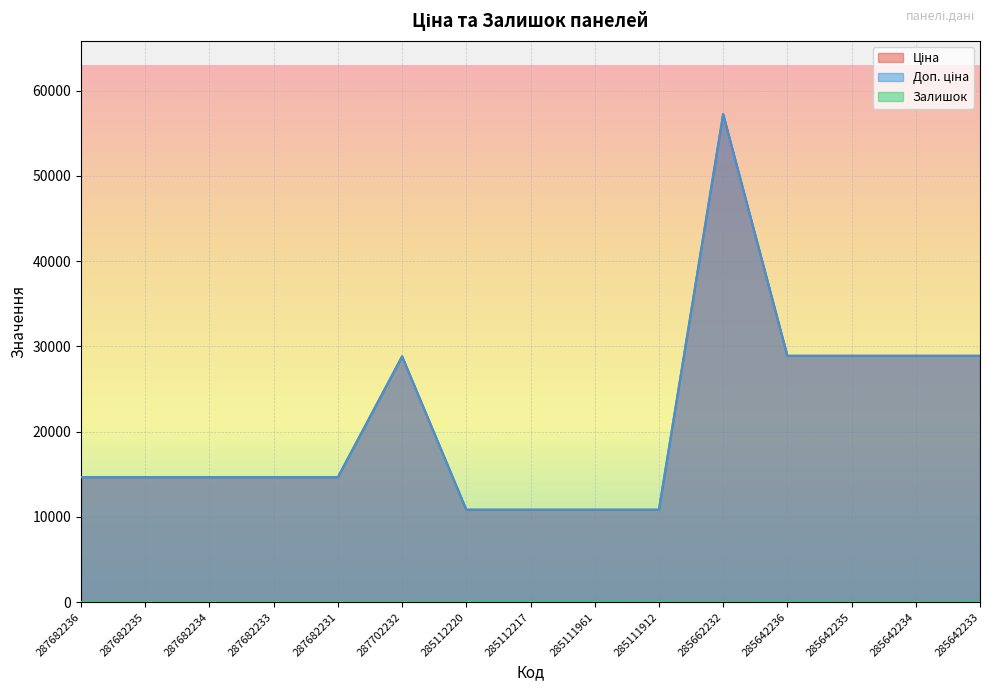

True or false: Ціна and Залишок cross at least once.

False